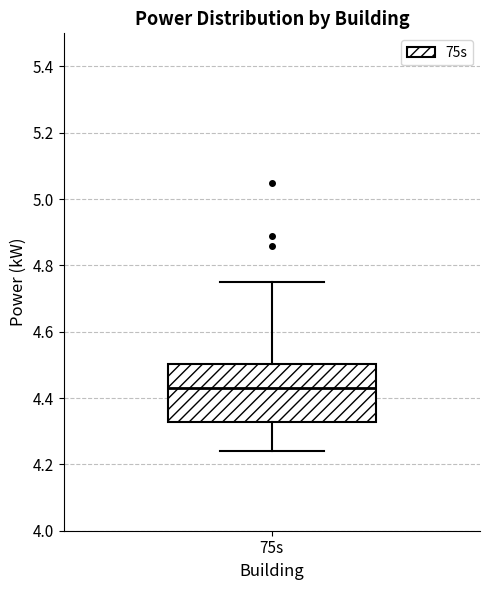

Read this box plot against the y-axis: the position of the median line, the range covered by the box, and the ends of both whiskers. The values are not printed on the chart, so give them approximately, as read against the axis.

median 4.44, box 4.32 to 4.50, whiskers 4.24 to 4.76